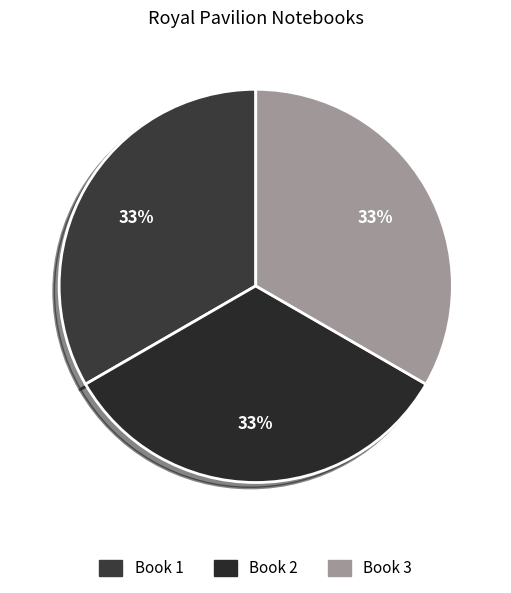

Count the number of slices in the pie.

3